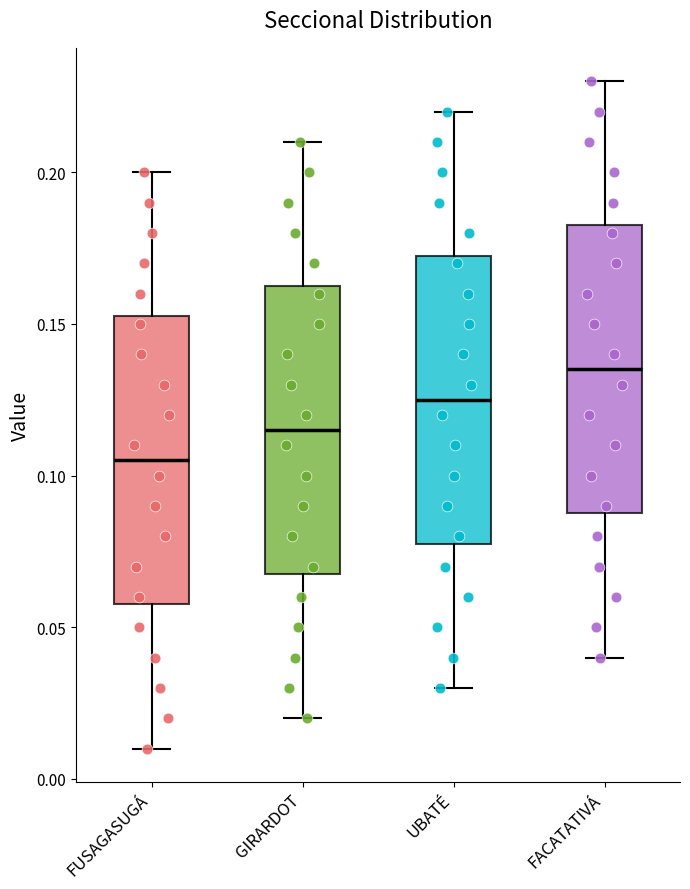

Reading left to right, read every box against the y-axis: the position of its median line, the range the box covers, and the ends of its whiskers. The values are not printed on the chart, so give them approximately, as read against the axis.

FUSAGASUGÁ: median 0.105, box 0.060 to 0.155, whiskers 0.010 to 0.200
GIRARDOT: median 0.115, box 0.070 to 0.165, whiskers 0.020 to 0.210
UBATÉ: median 0.125, box 0.080 to 0.175, whiskers 0.030 to 0.220
FACATATIVÁ: median 0.135, box 0.090 to 0.185, whiskers 0.040 to 0.230